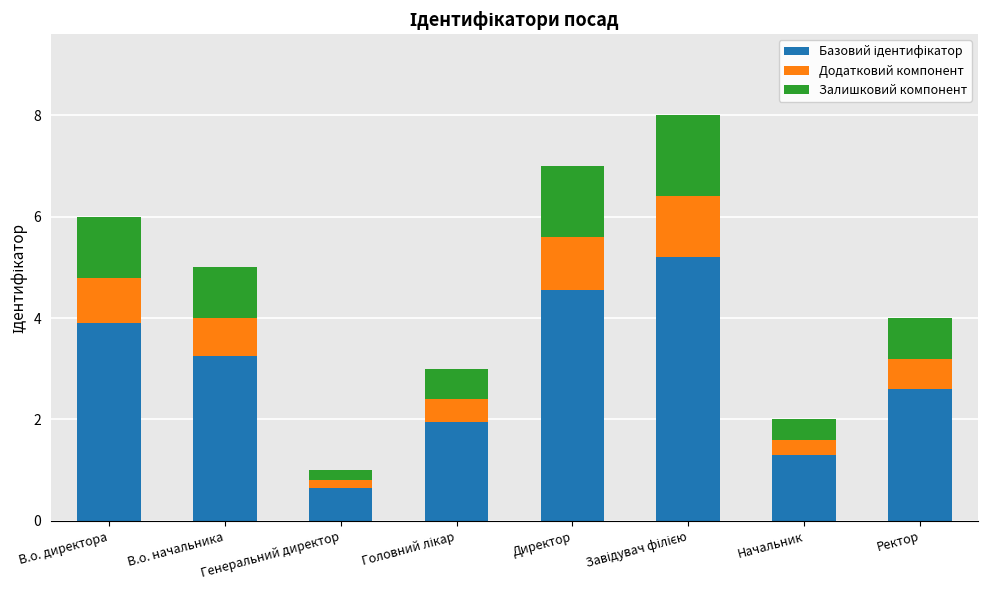

What is the difference between the Залишковий компонент values at Головний лікар and Ректор?

0.2